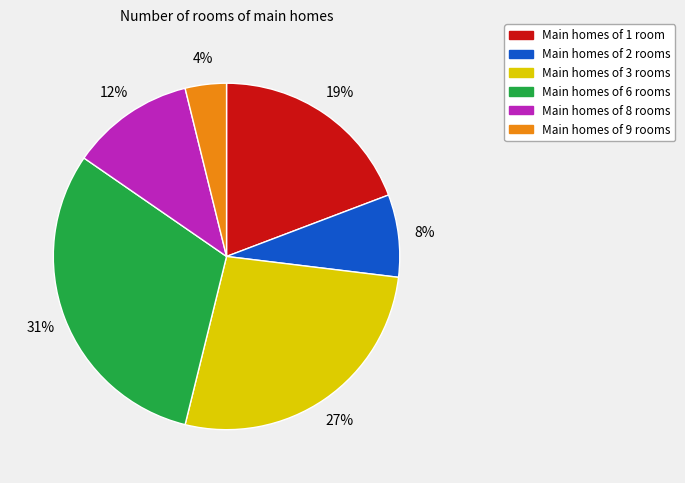

To the nearest percent, what is the difference between the largest and smallest slice percentages?

27%